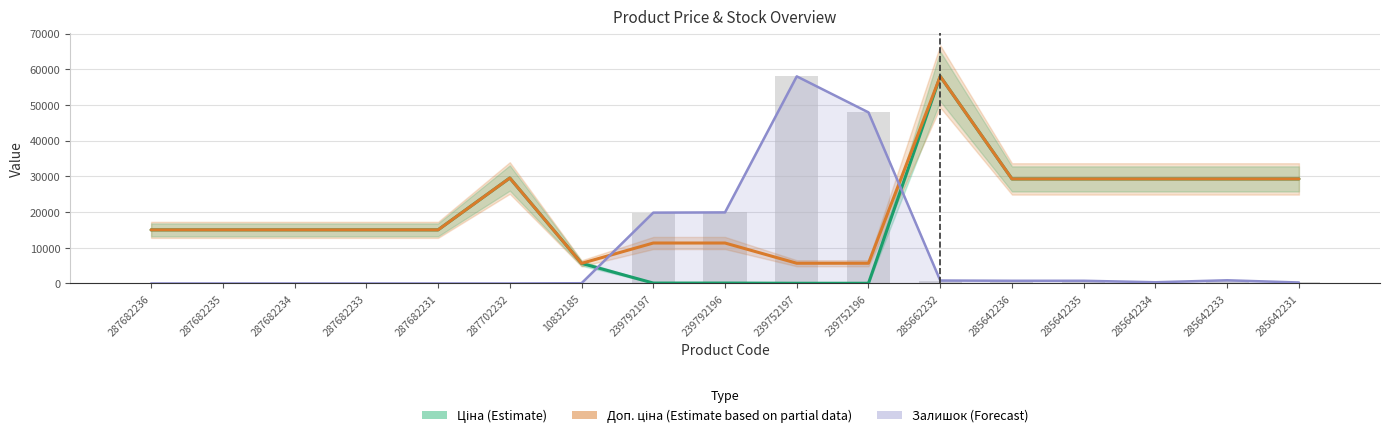

How many data points in Залишок (Forecast) are less than 343?

8